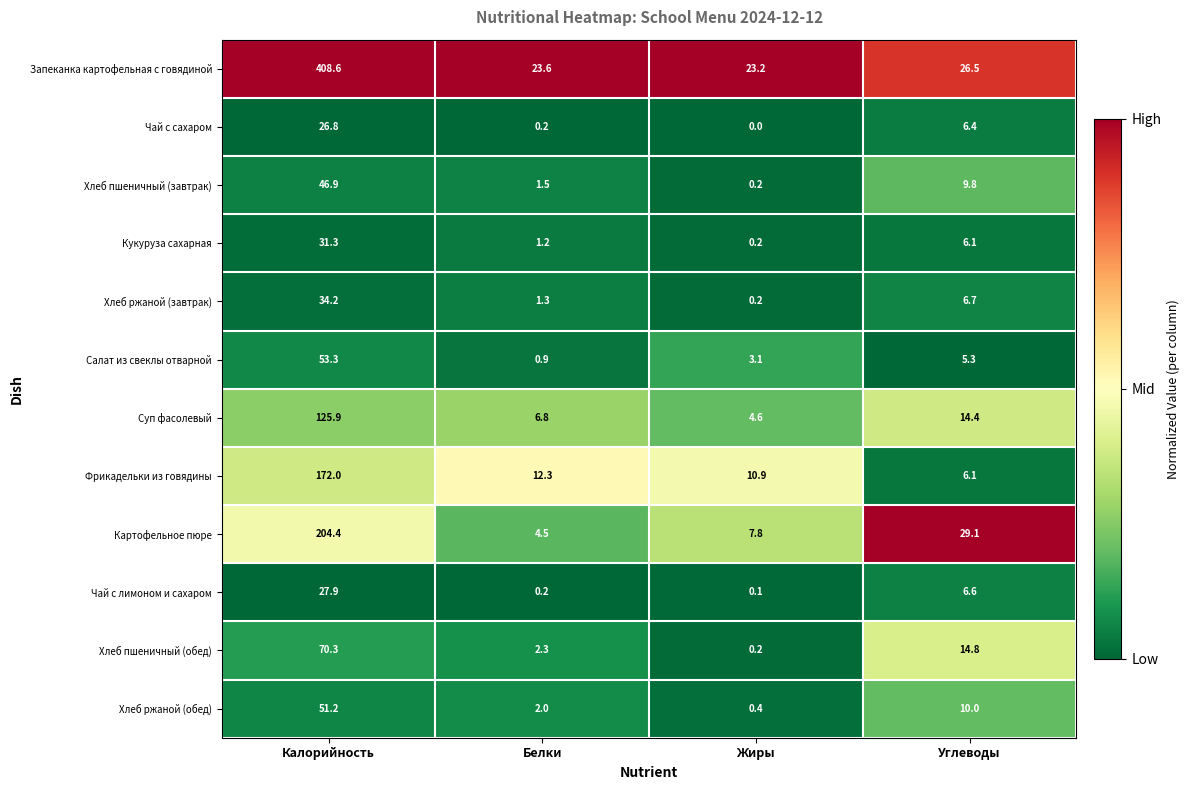

True or false: Салат из свеклы отварной has a value of 53.3 at Калорийность.

True